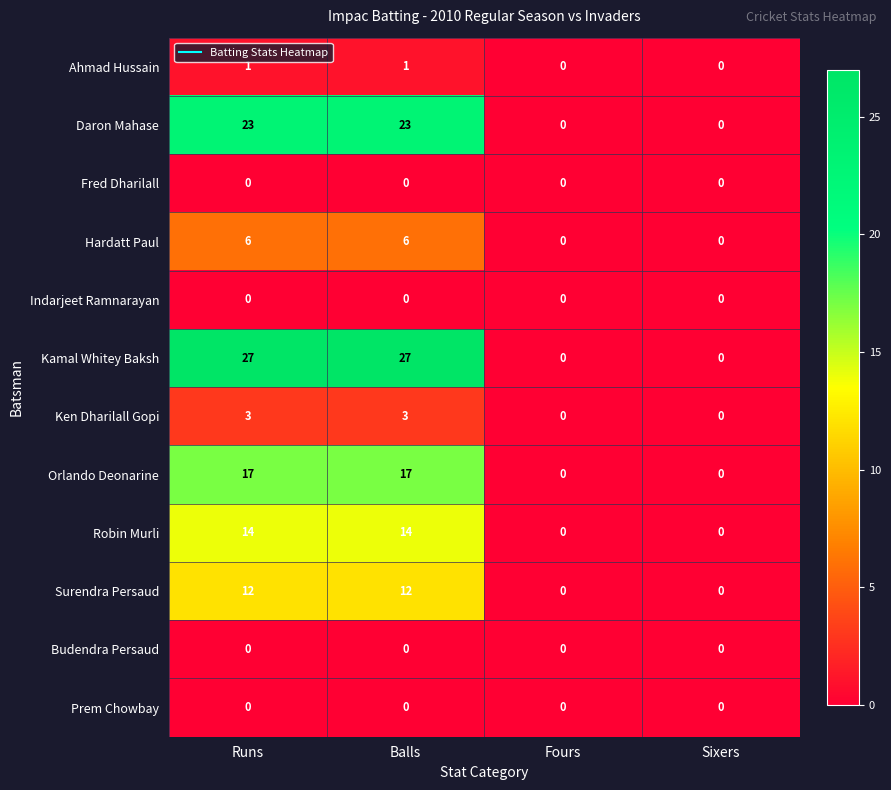

The value of Kamal Whitey Baksh at Balls is 15. True or false?

False